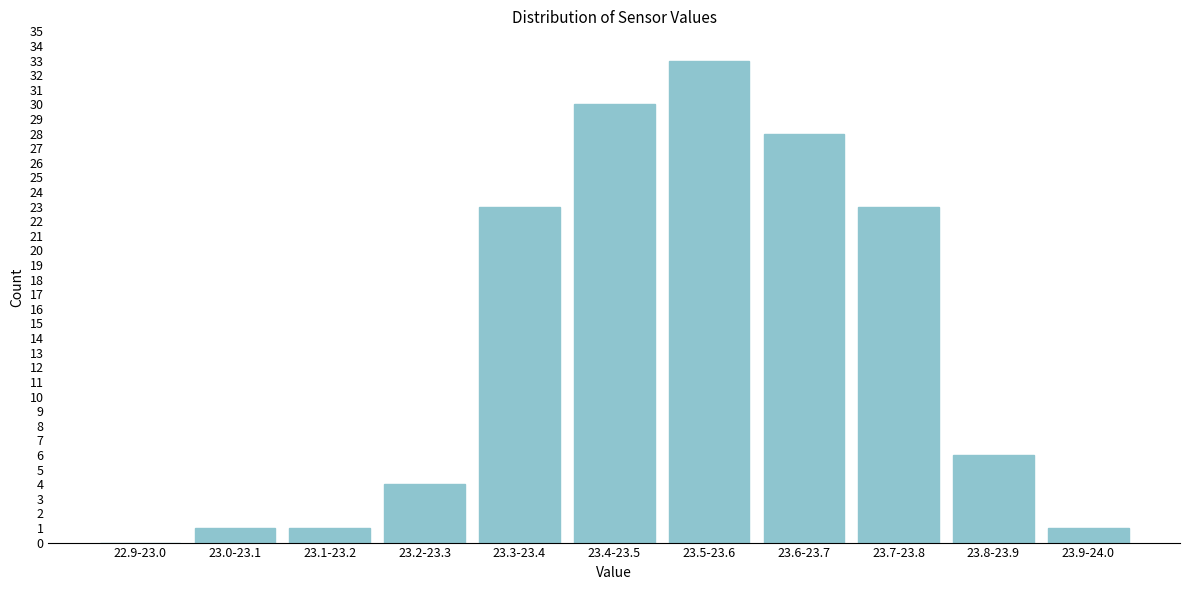

Reading left to right, list all the values displayed in this chart.

22.9-23.0=0	23.0-23.1=1	23.1-23.2=1	23.2-23.3=4	23.3-23.4=23	23.4-23.5=30	23.5-23.6=33	23.6-23.7=28	23.7-23.8=23	23.8-23.9=6	23.9-24.0=1